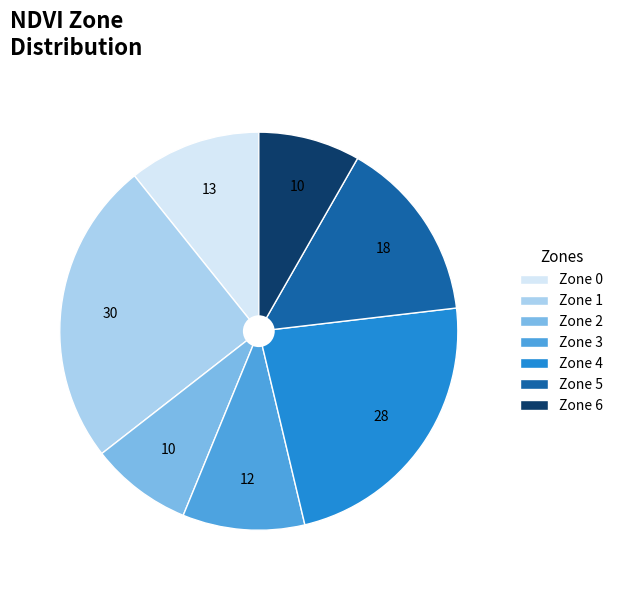

Do Zone 2 and Zone 4 together represent more than half of the pie?

No